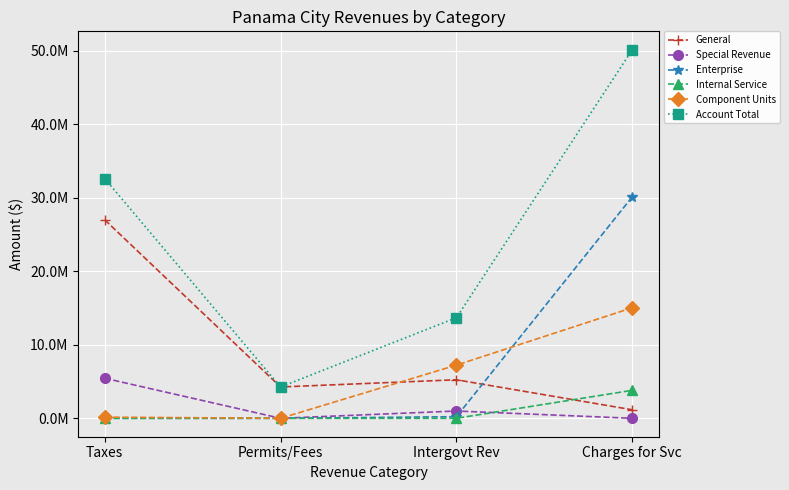

True or false: Internal Service and Enterprise cross at least once.

False